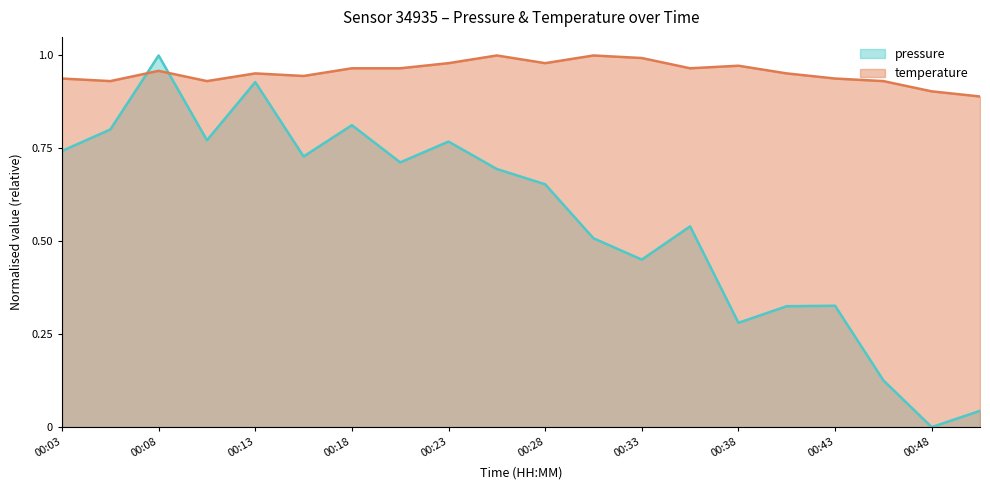

Reading right to left, extract all data points from this chart.

pressure: 0.0	0.0	0.1	0.3	0.3	0.3	0.5	0.5	0.5	0.7	0.7	0.8	0.7	0.8	0.7	0.9	0.8	1.0	0.8	0.7
temperature: 0.9	0.9	0.9	0.9	1.0	1.0	1.0	1.0	1.0	1.0	1.0	1.0	1.0	1.0	0.9	1.0	0.9	1.0	0.9	0.9